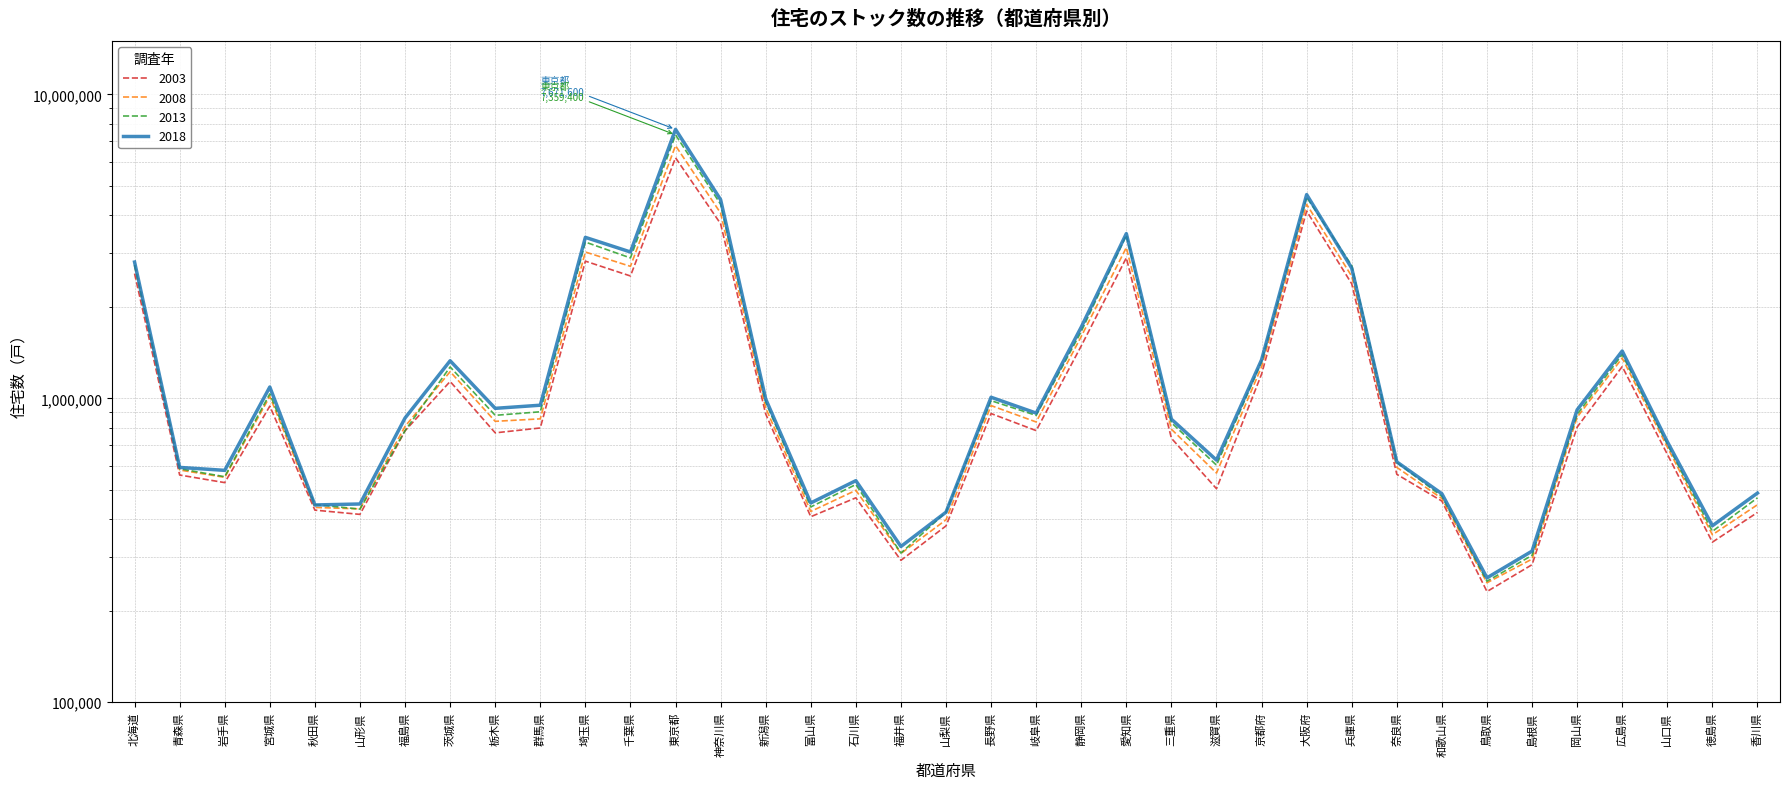

What is the label of the 17th point from the left?

石川県